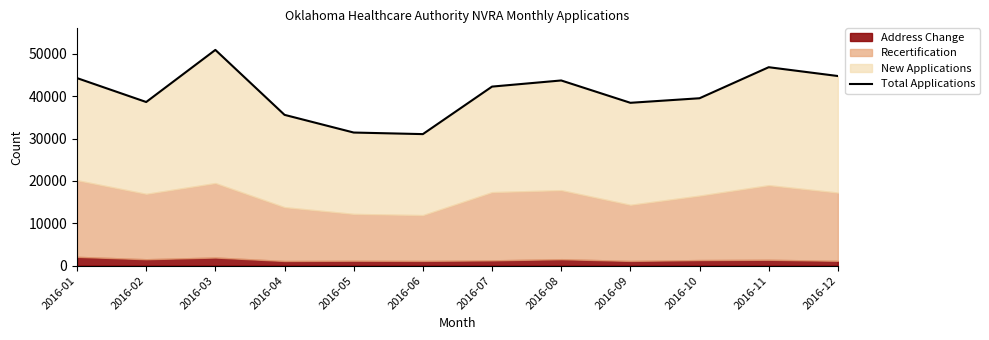

What is the value of the 4th point from the left?

35607